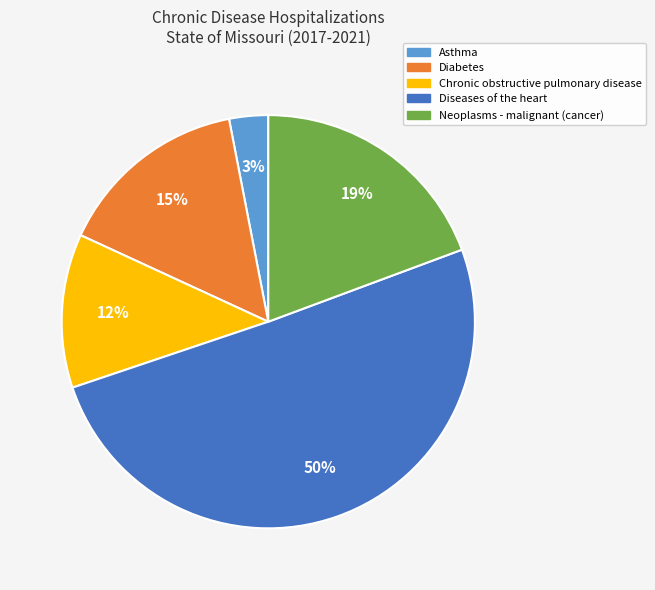

Rank the categories by value from lowest to highest.

Asthma, Chronic obstructive pulmonary disease, Diabetes, Neoplasms - malignant (cancer), Diseases of the heart